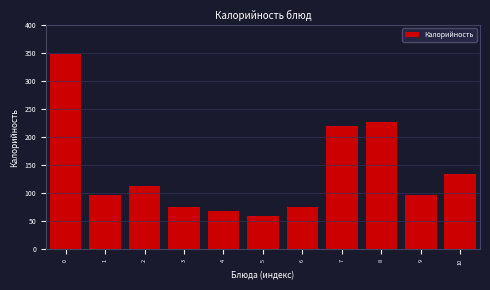

Read the value at 7.

220.5